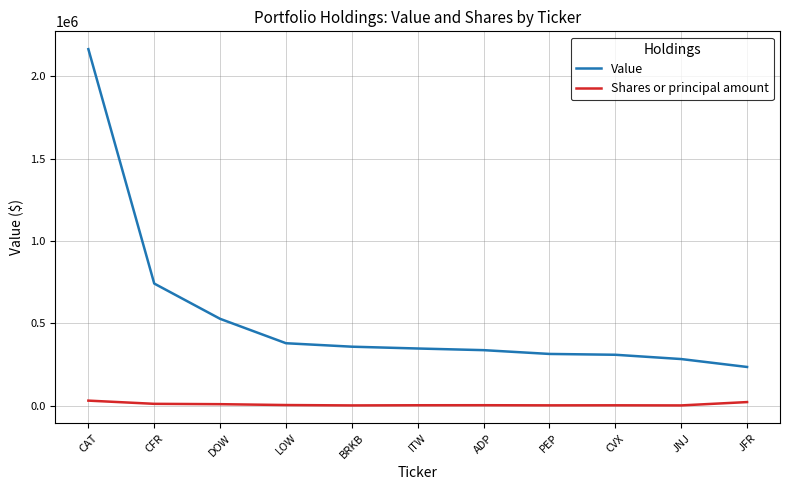

The value of Shares or principal amount at PEP is 3150. True or false?

True